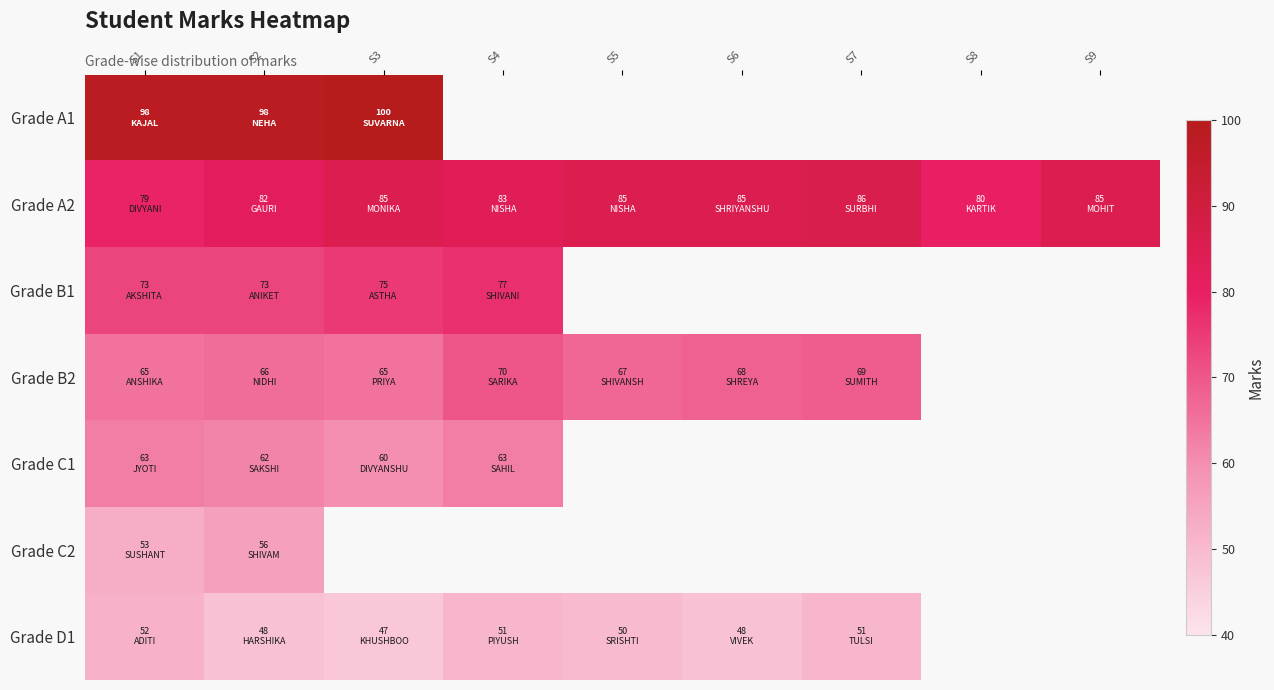

Where is Grade C1 nearest to the value 61?

S2